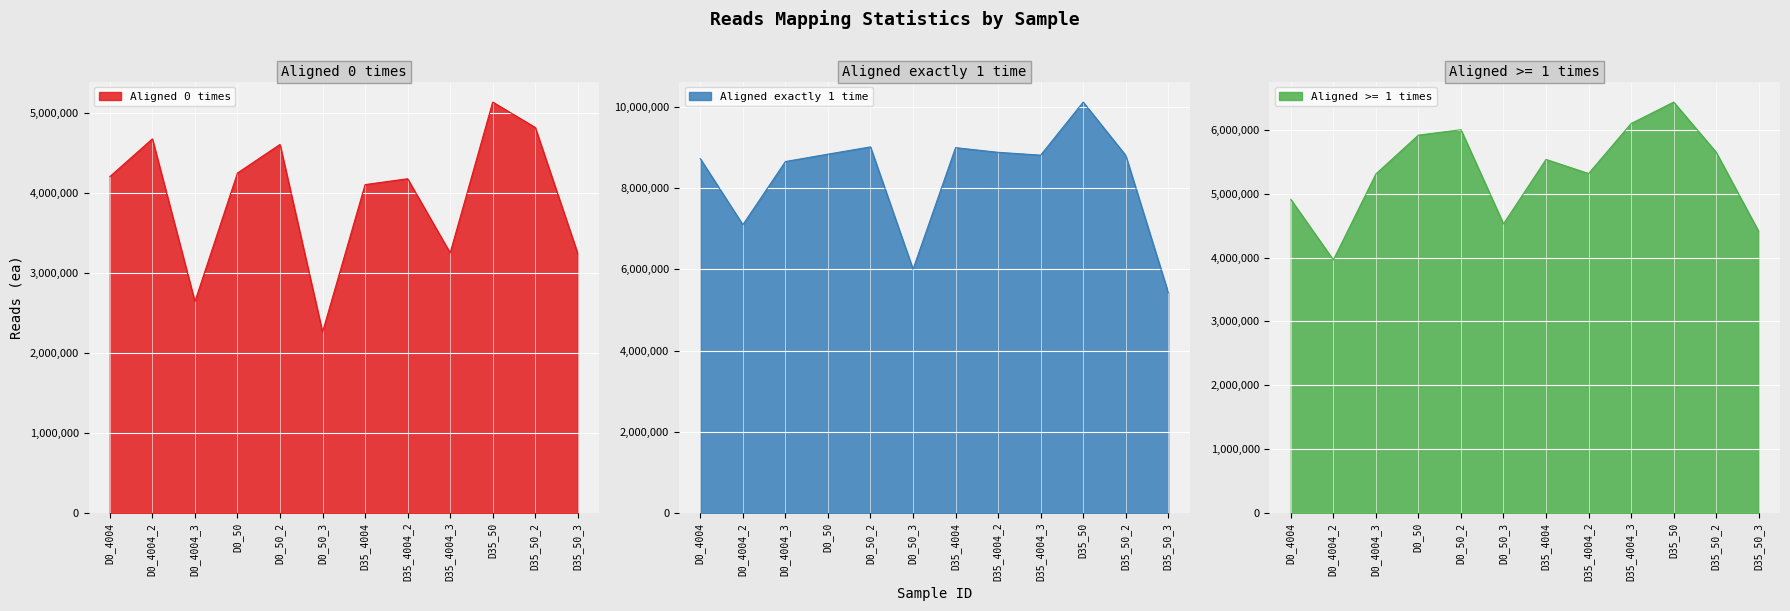

Which series has the largest total across all categories?

Aligned exactly 1 time